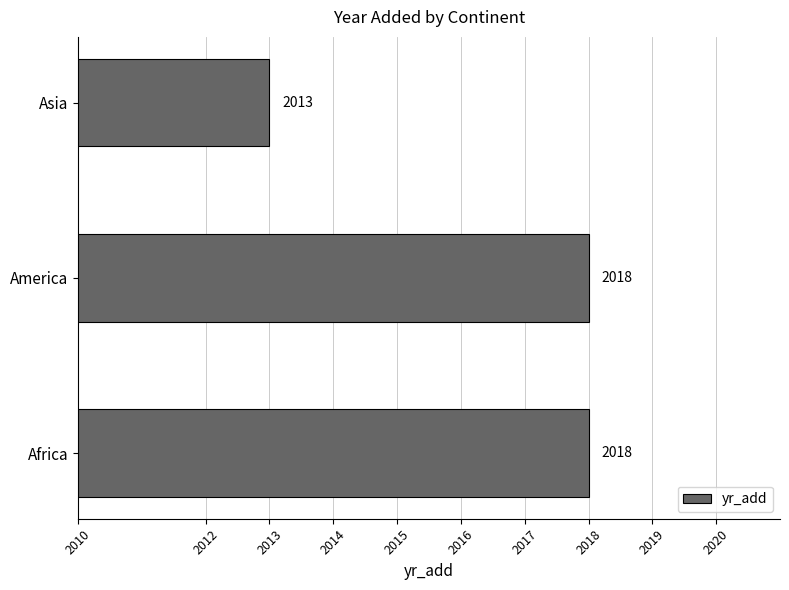

Approximately how many times larger is the value at Africa compared to America?

1.0